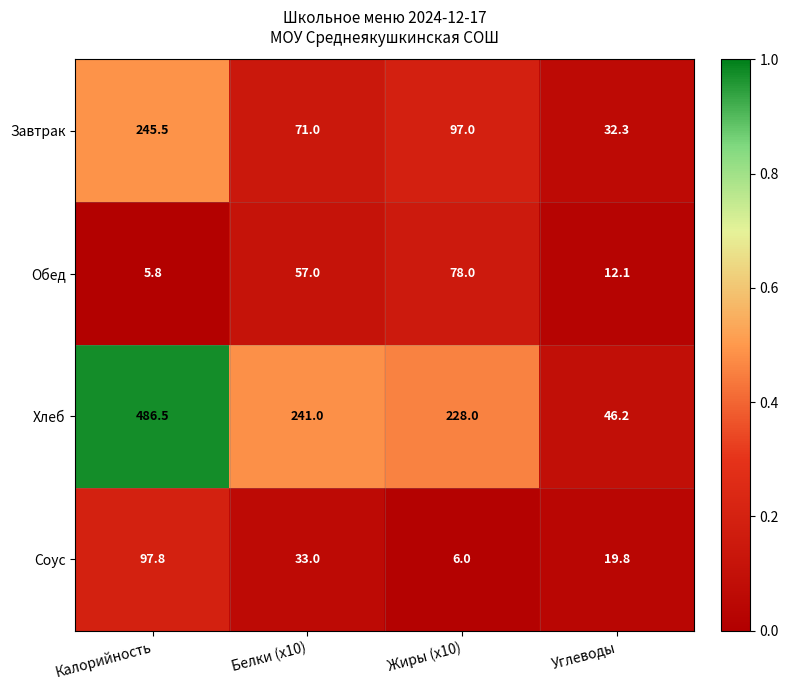

What is the highest value of the Завтрак series?

245.5